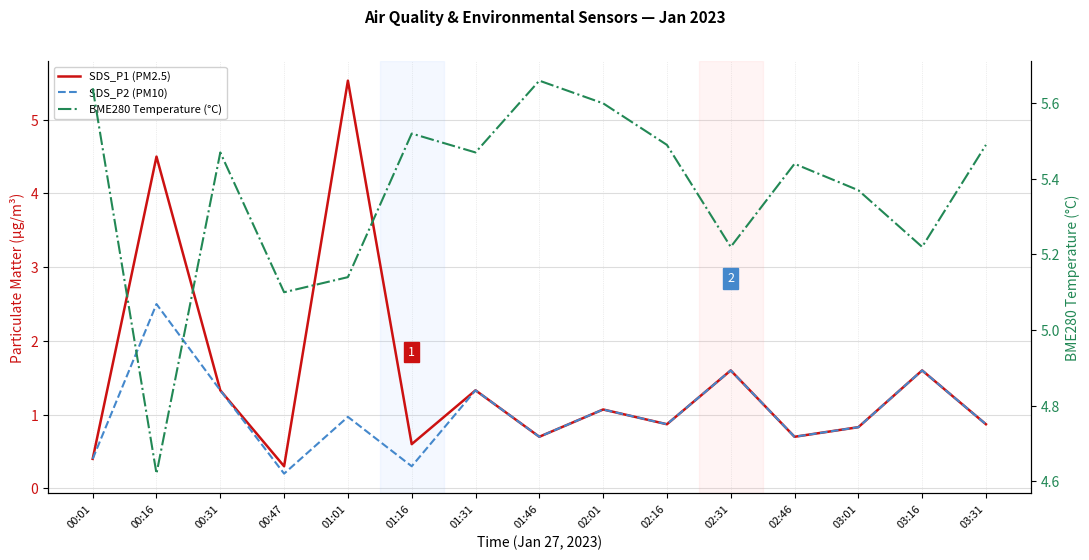

What is the spread (max minus min) of values at 02:31?

3.6